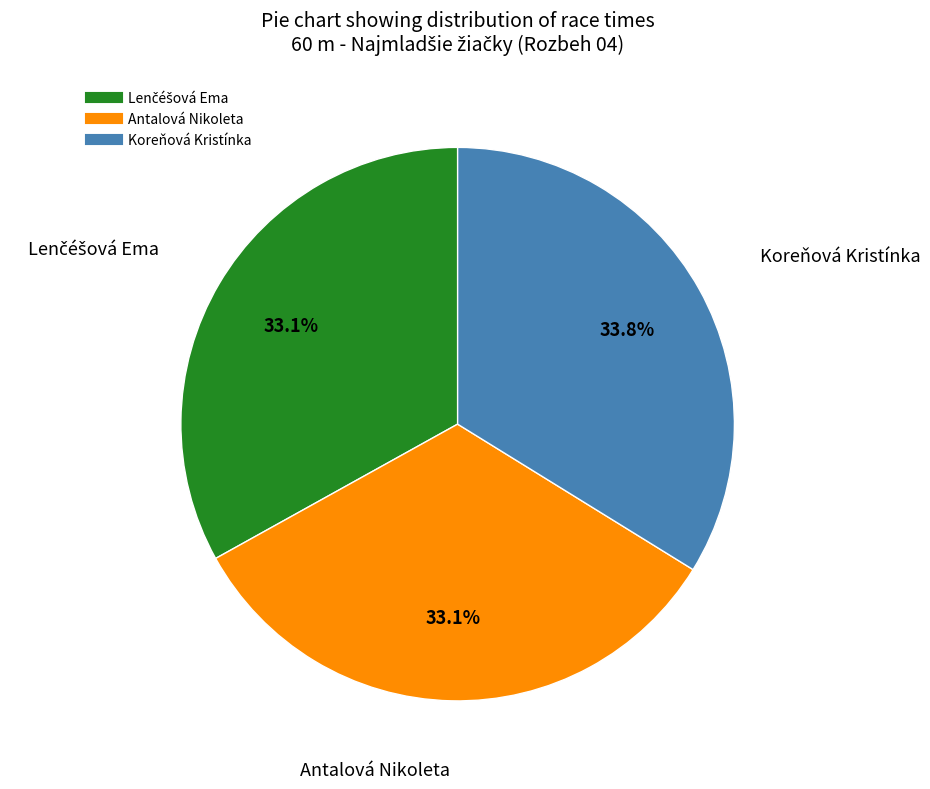

Do Antalová Nikoleta and Koreňová Kristínka together represent more than half of the pie?

Yes